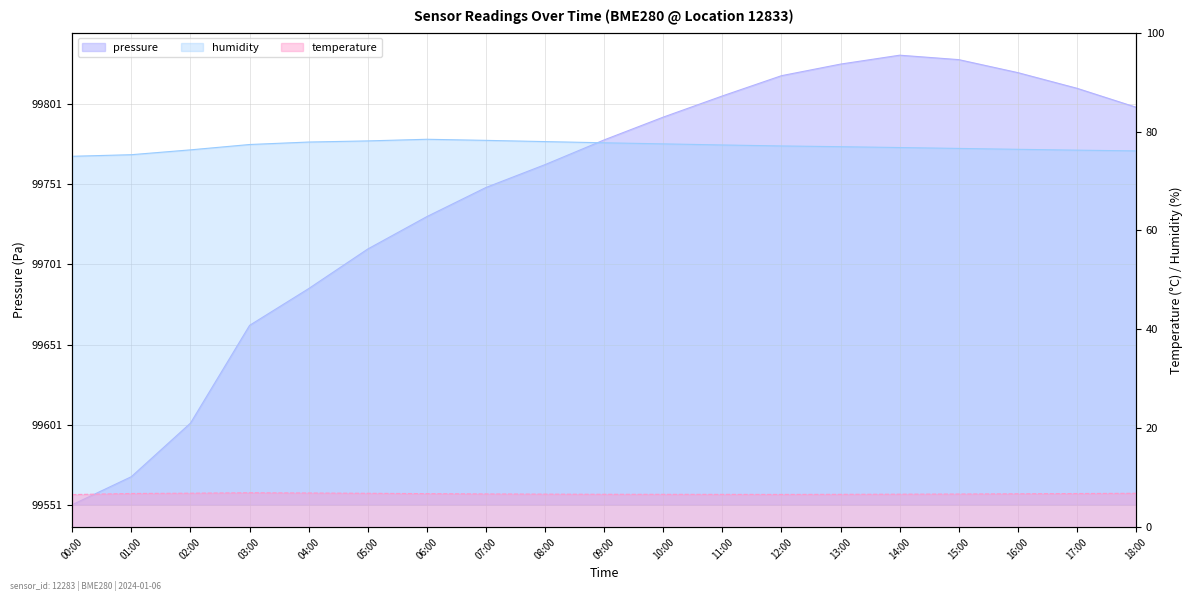

What is the highest value of the temperature series?

7.0